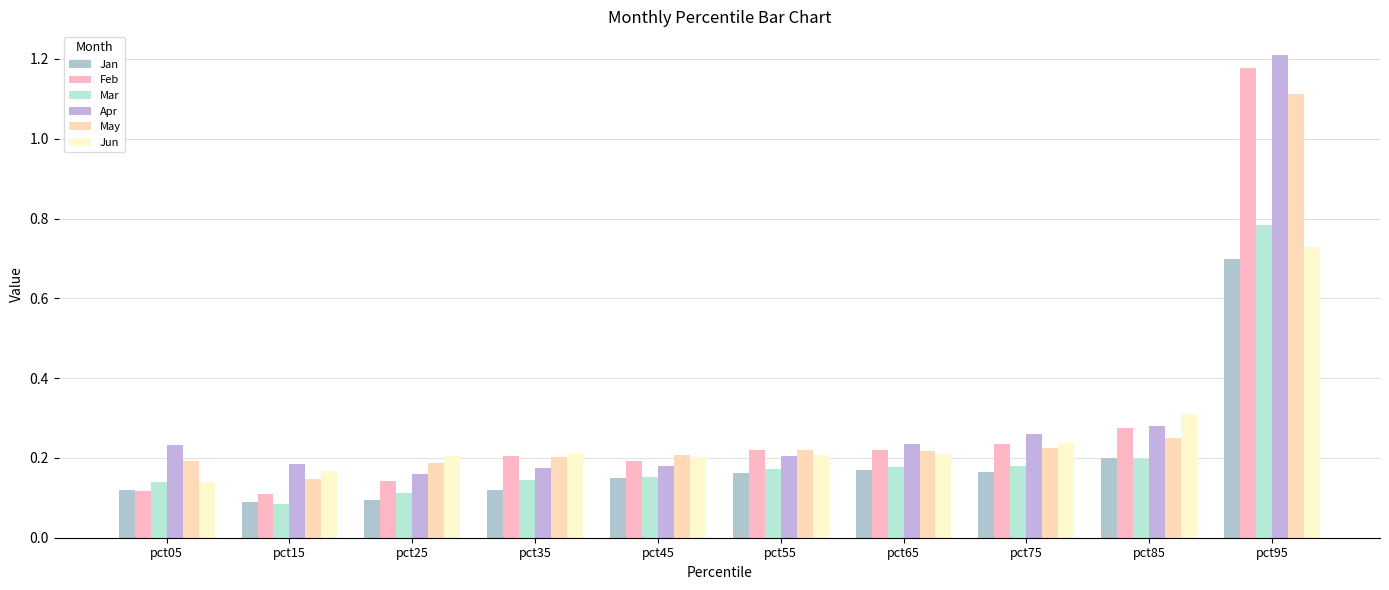

The Mar series shows 0.2 at pct05. True or false?

False